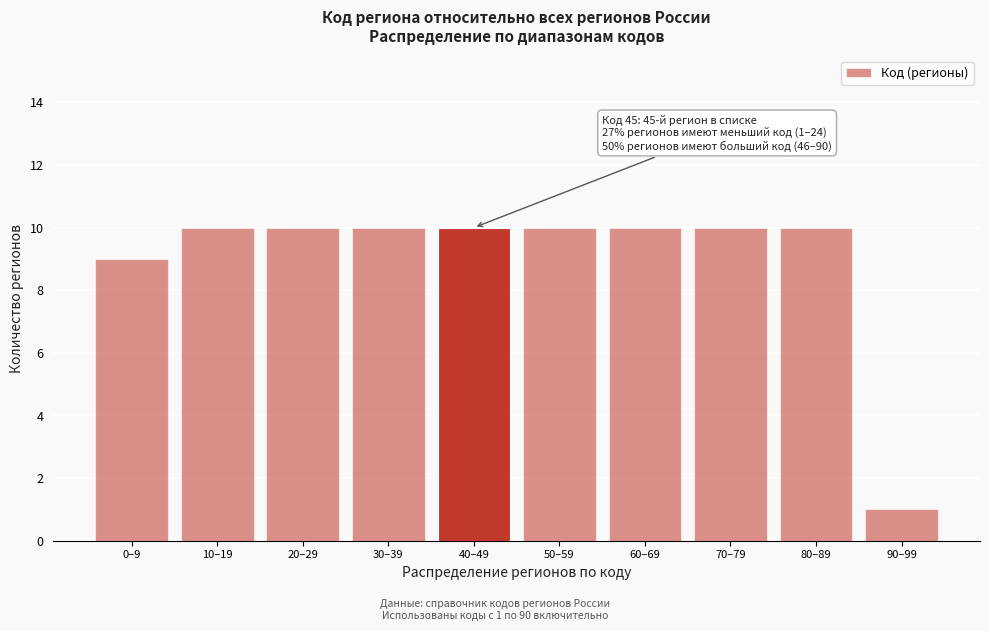

Reading left to right, transcribe all the data shown in this chart.

9	10	10	10	10	10	10	10	10	1